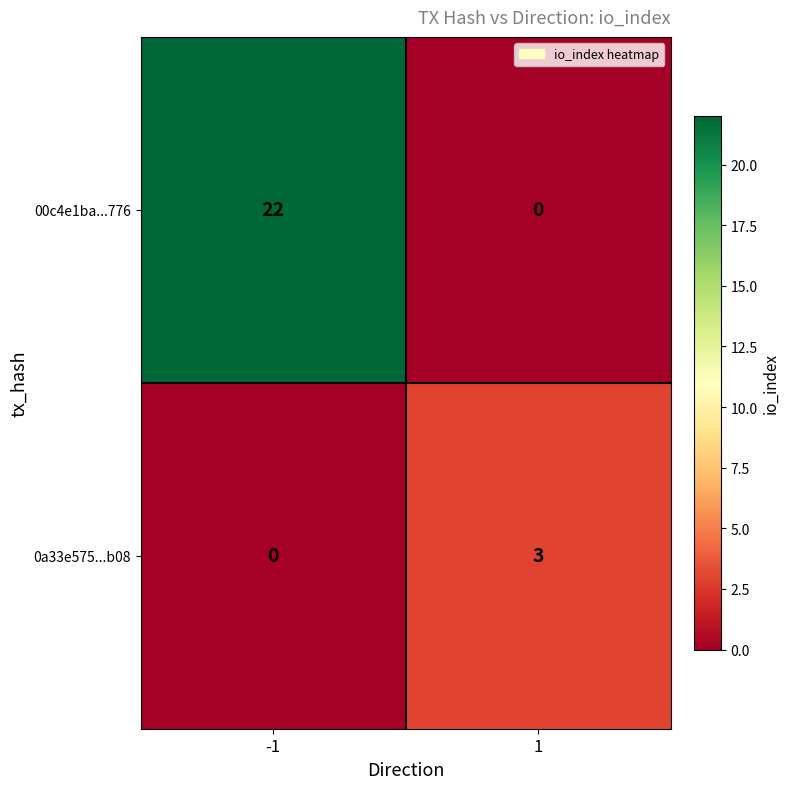

Which series has the largest total across all categories?

00c4e1ba...776